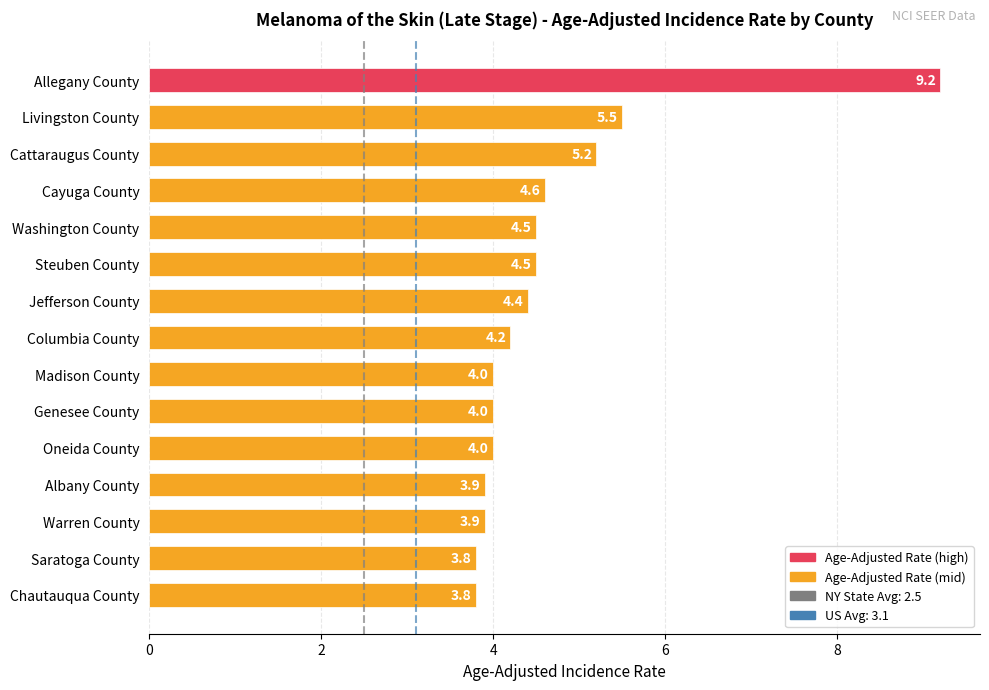

How many categories are shown in the chart?

15